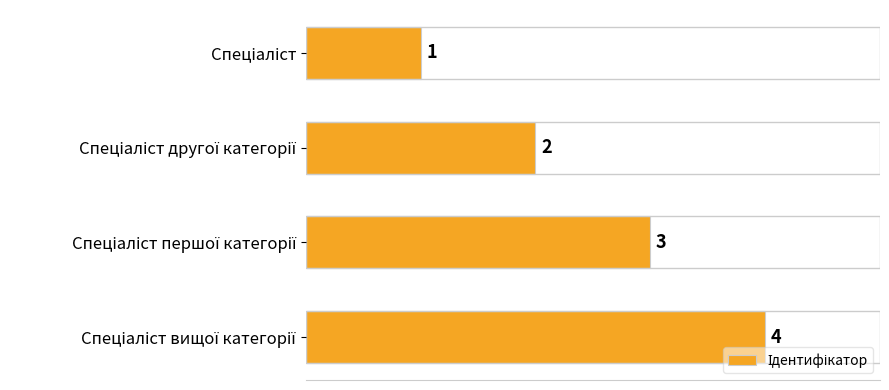

How many categories are shown in the chart?

4